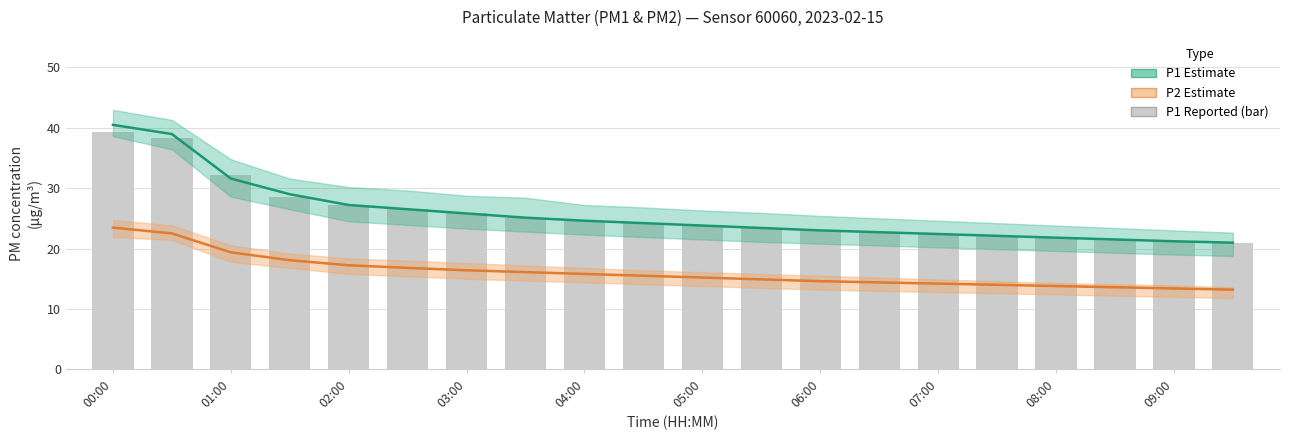

What is the minimum value shown in the chart?

13.2